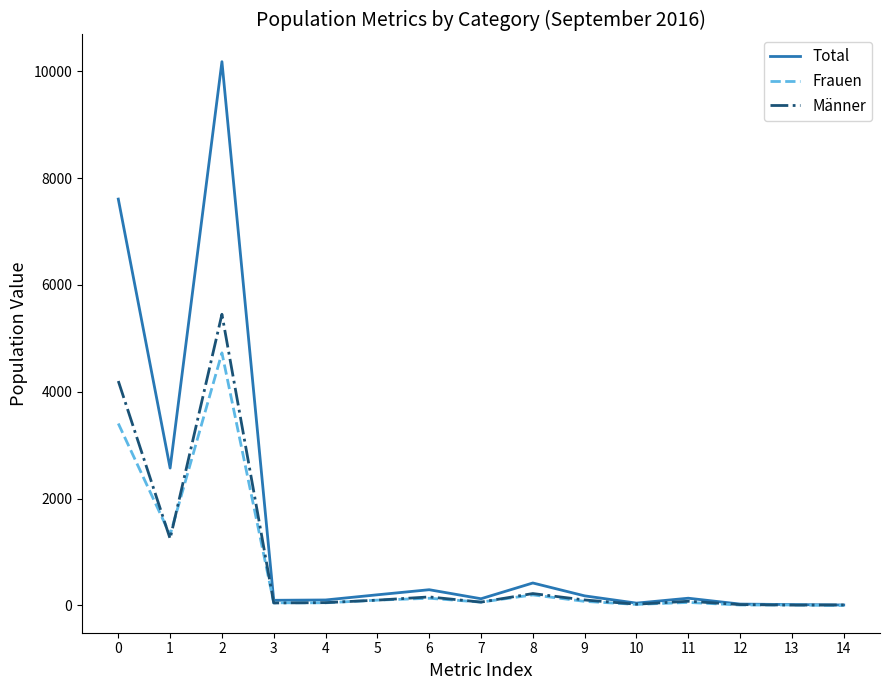

What is the highest value of the Frauen series?

4728